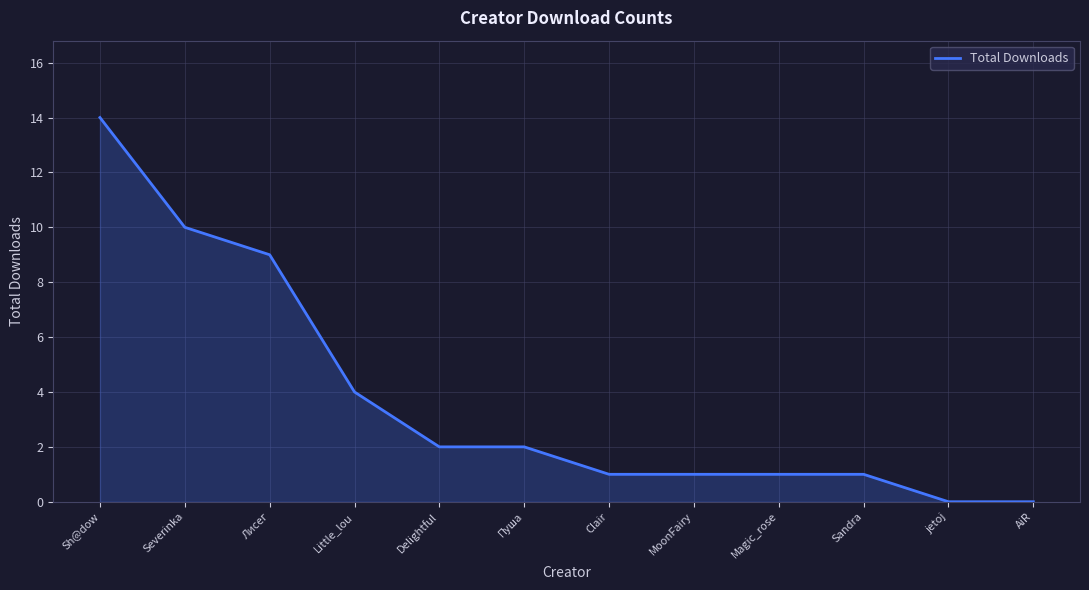

The chart shows a value of 1 at Пуша. True or false?

False